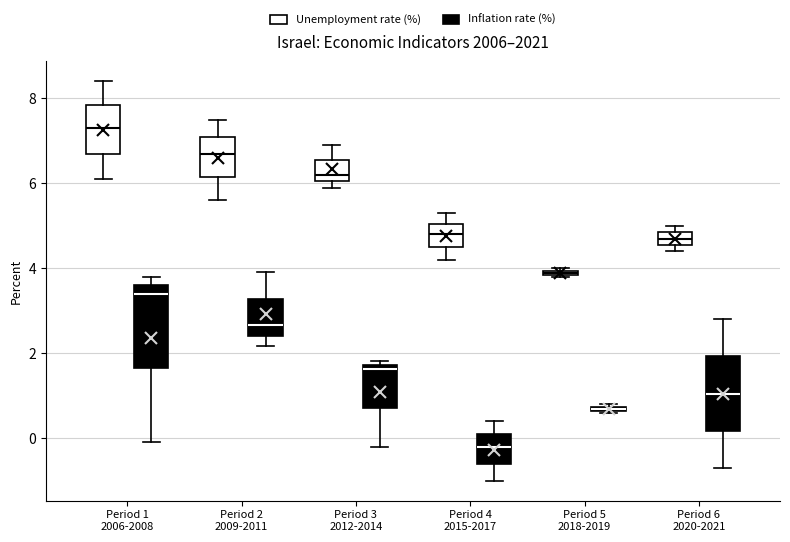

Which box has the highest median line?

Period 1 2006-2008 (Unemployment rate (%))